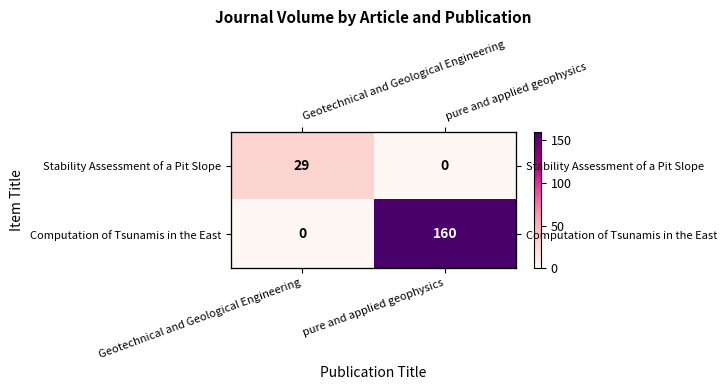

At how many categories does at least one series exceed 61?

1